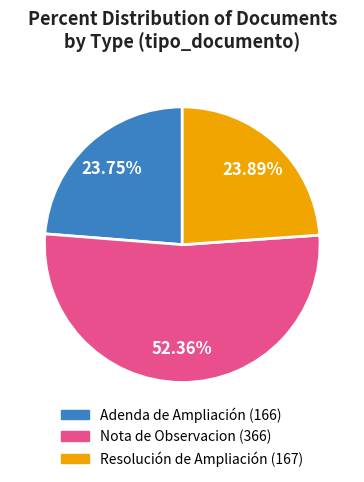

To the nearest percent, what percentage of the pie is Nota de Observacion?

52%